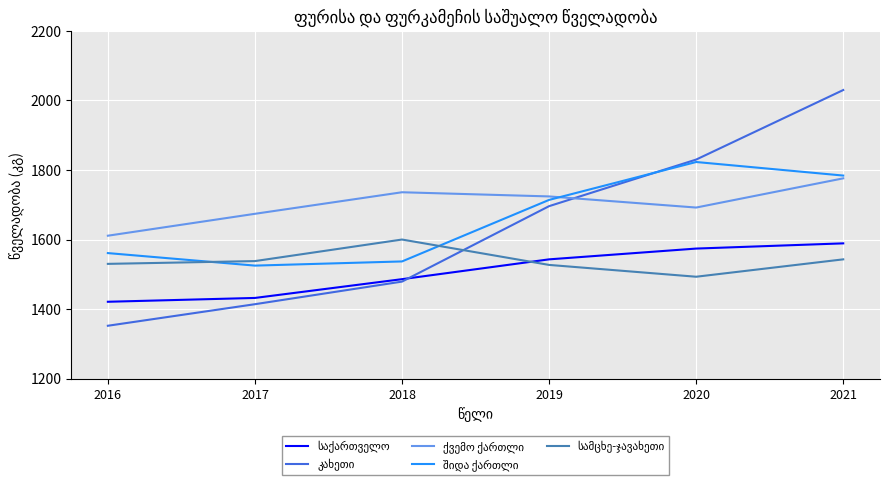

At which category is the sum across all series the highest?

2021